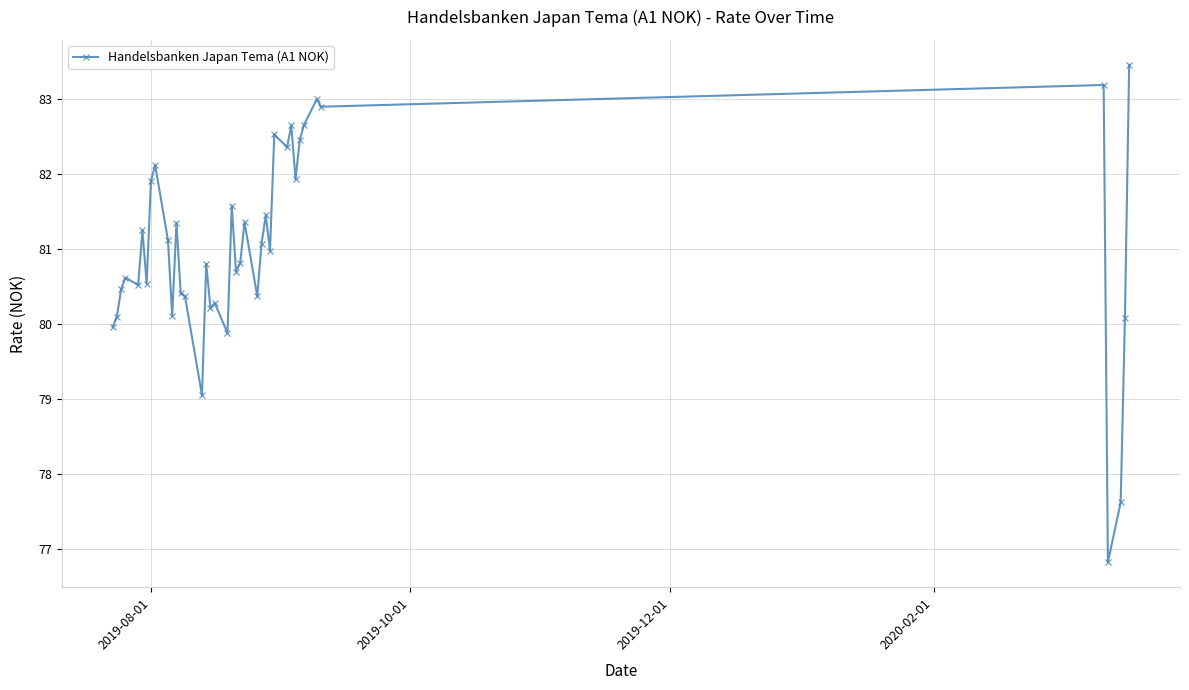

What is the smallest value displayed?

76.8